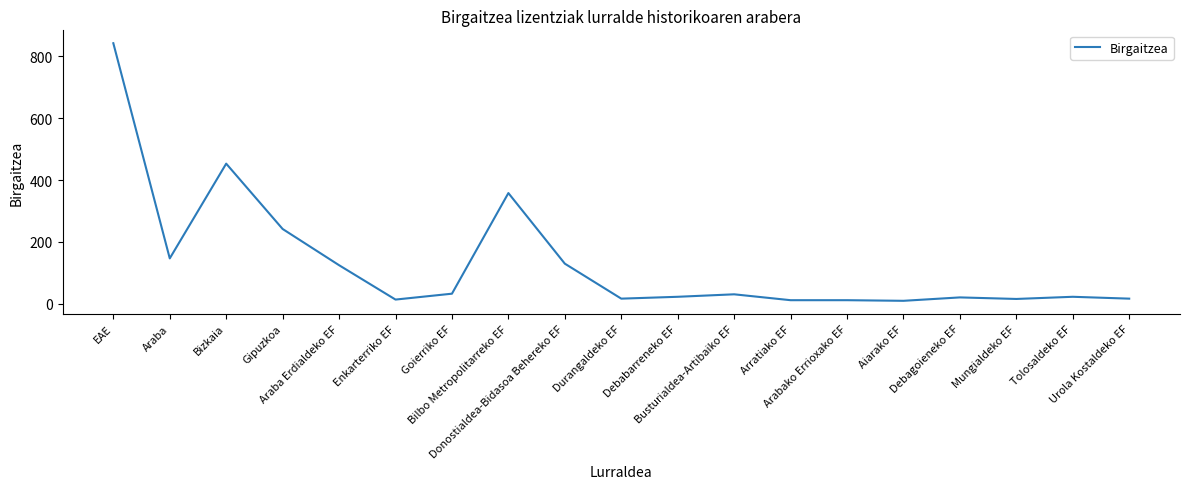

What is the difference between the maximum and minimum values?

832